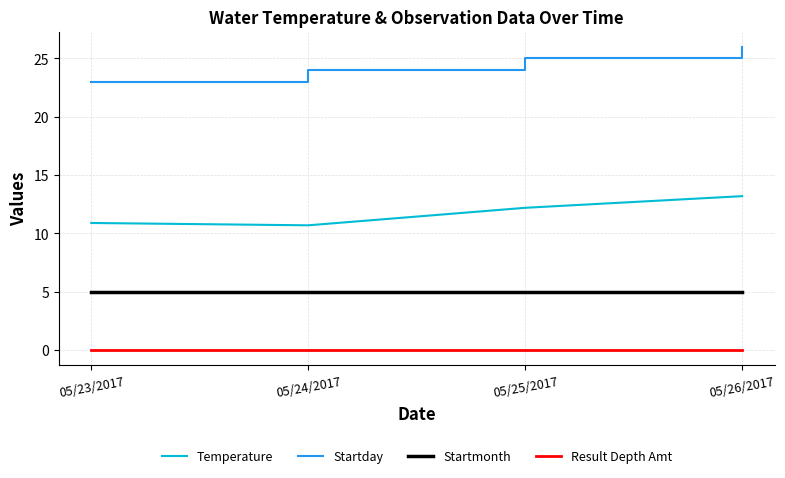

What is the total value across all series at 05/25/2017?

42.2